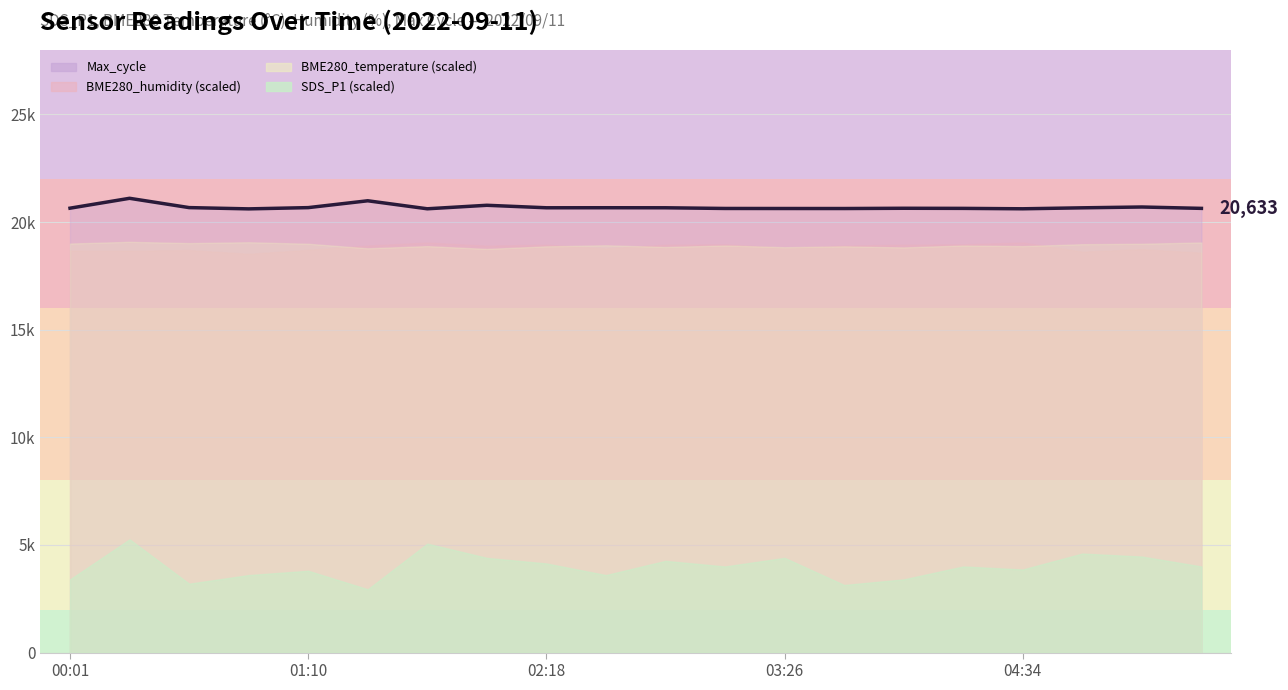

Read the value at 14.

20638